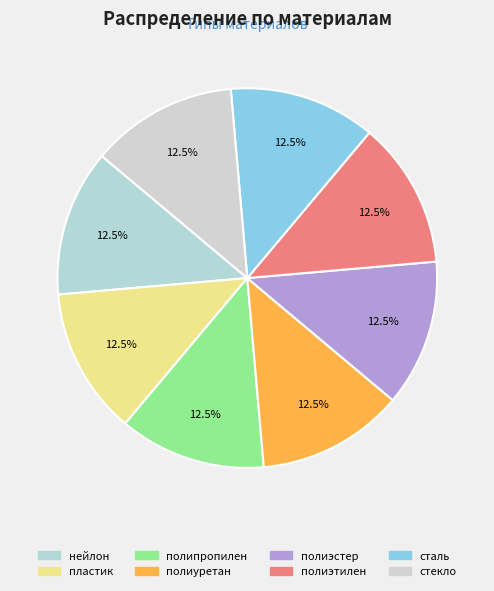

Does полипропилен represent more than half of the total?

No